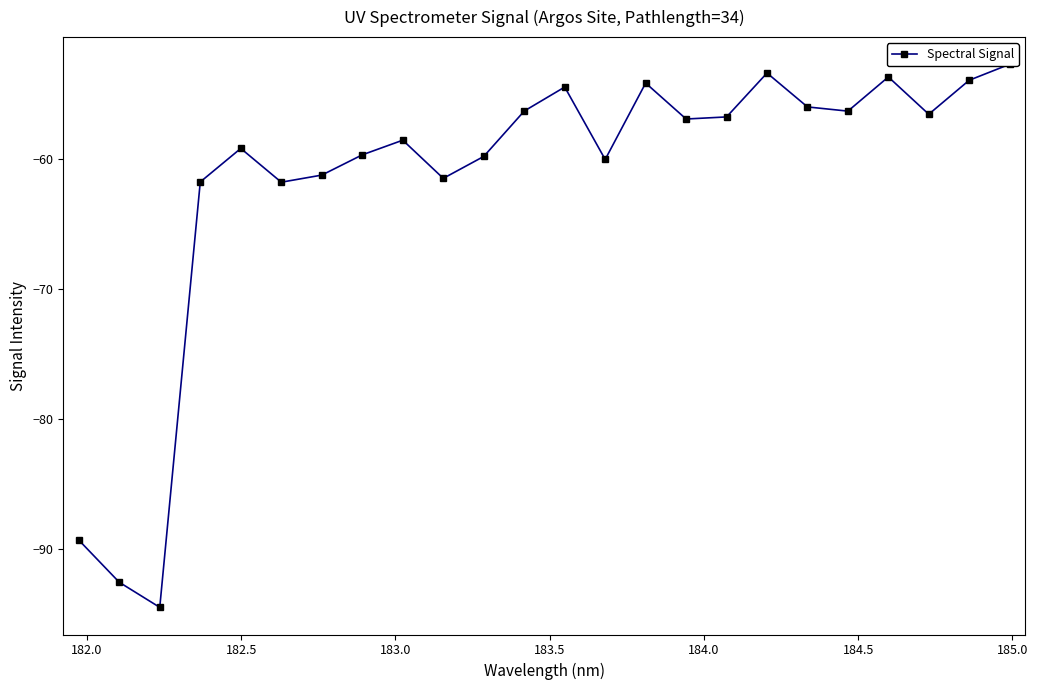

How many points are higher than both their immediate neighbors (excluding endpoints)?

6